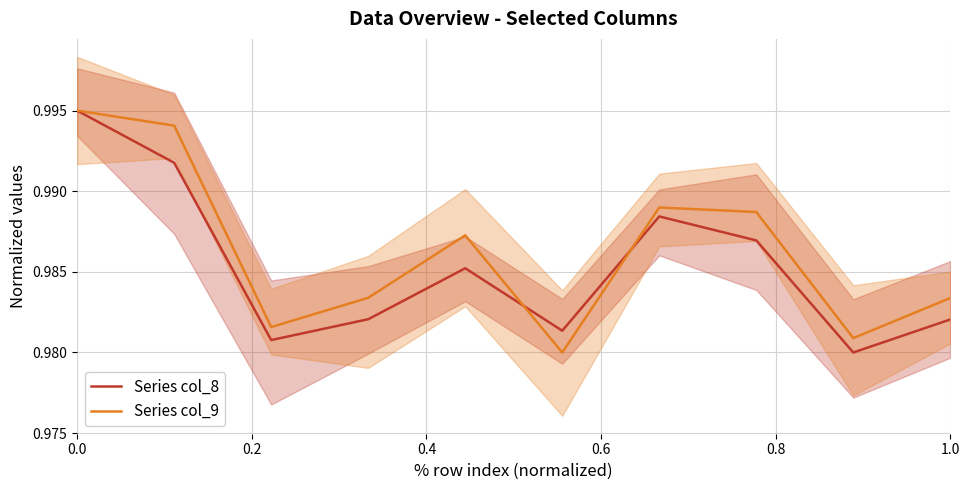

What is the total value across all series at 1.0?

2.0